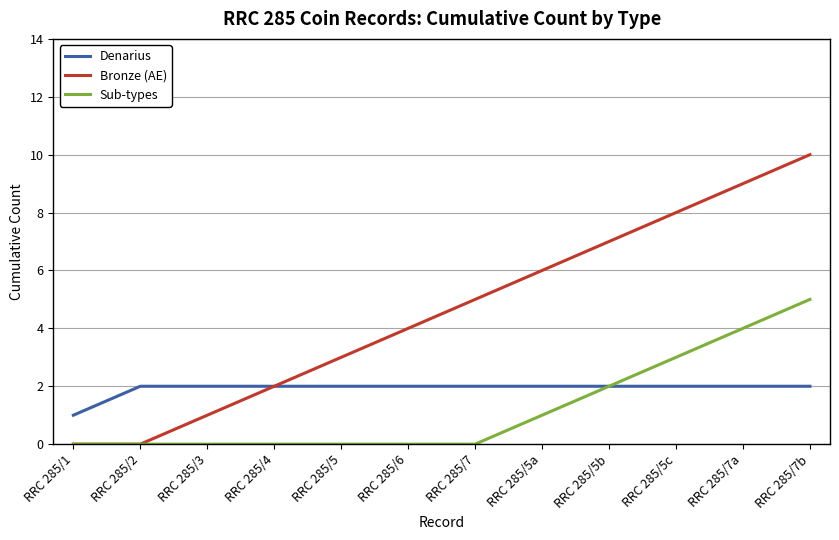

The value of Denarius at RRC 285/2 is 1. True or false?

False